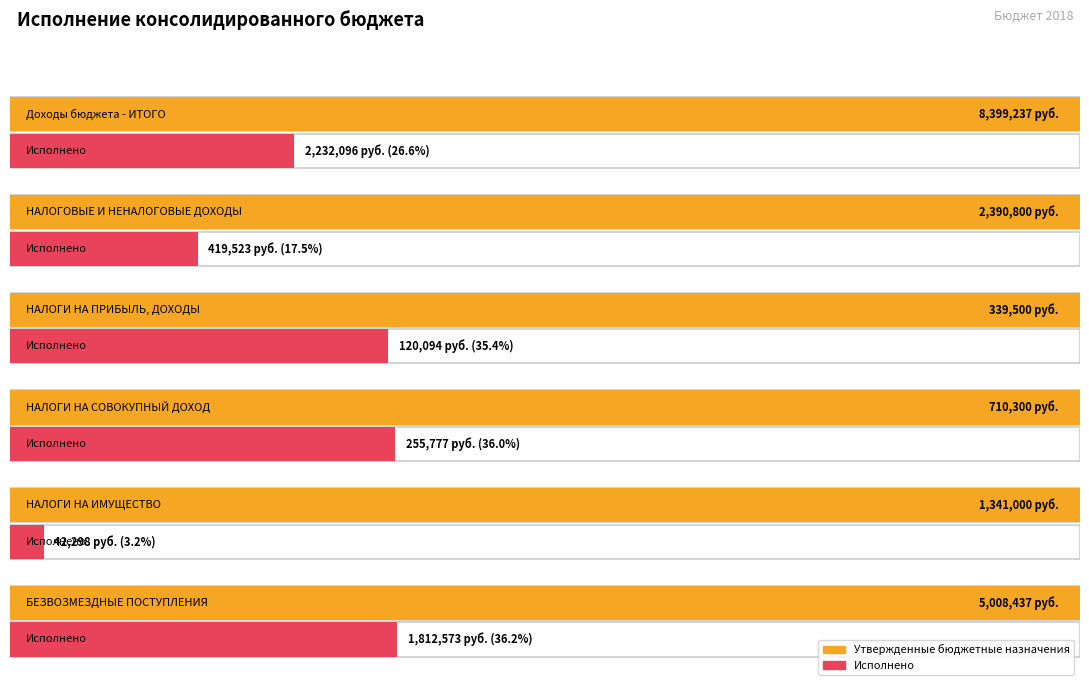

What is the difference between the highest and lowest values at НАЛОГИ НА ПРИБЫЛЬ, ДОХОДЫ?

219406.0